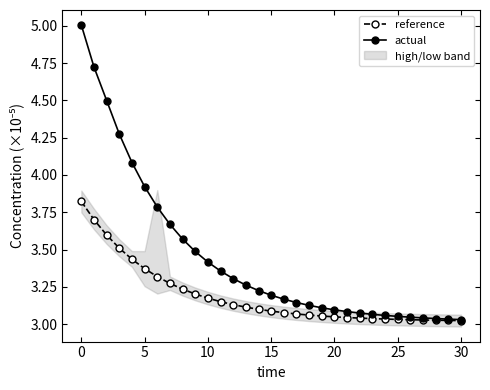

What is the highest value of the reference series?

3.8